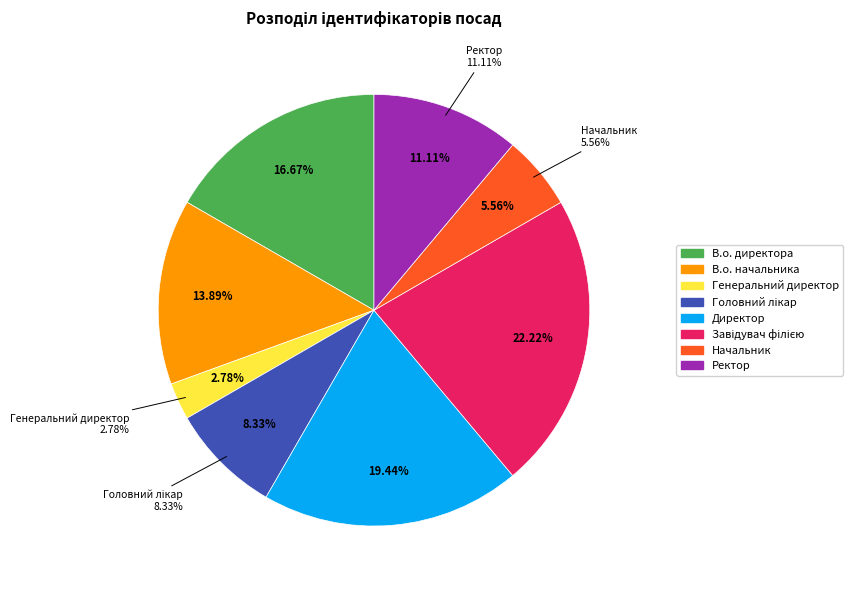

What is the change in value from В.о. начальника to Генеральний директор?

-4